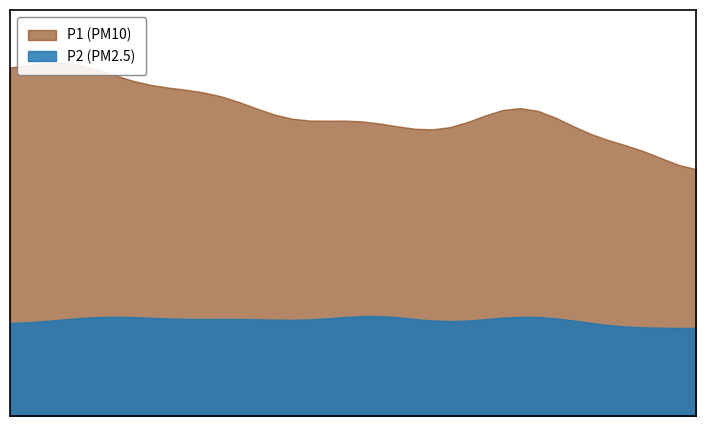

The value of P2 at 01:35 is 2.4. True or false?

True